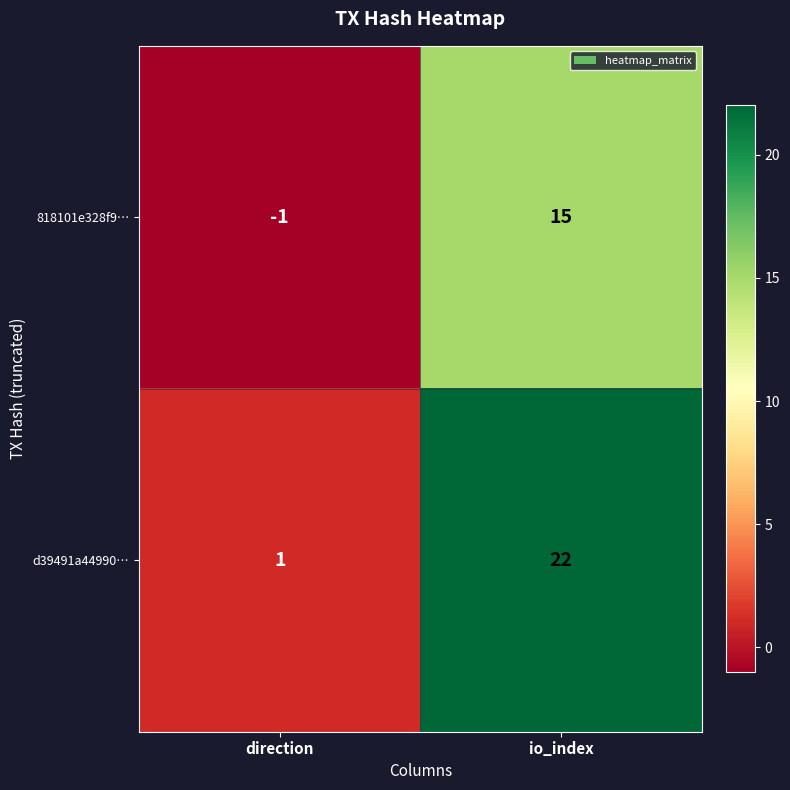

What is the spread (max minus min) of values at io_index?

7